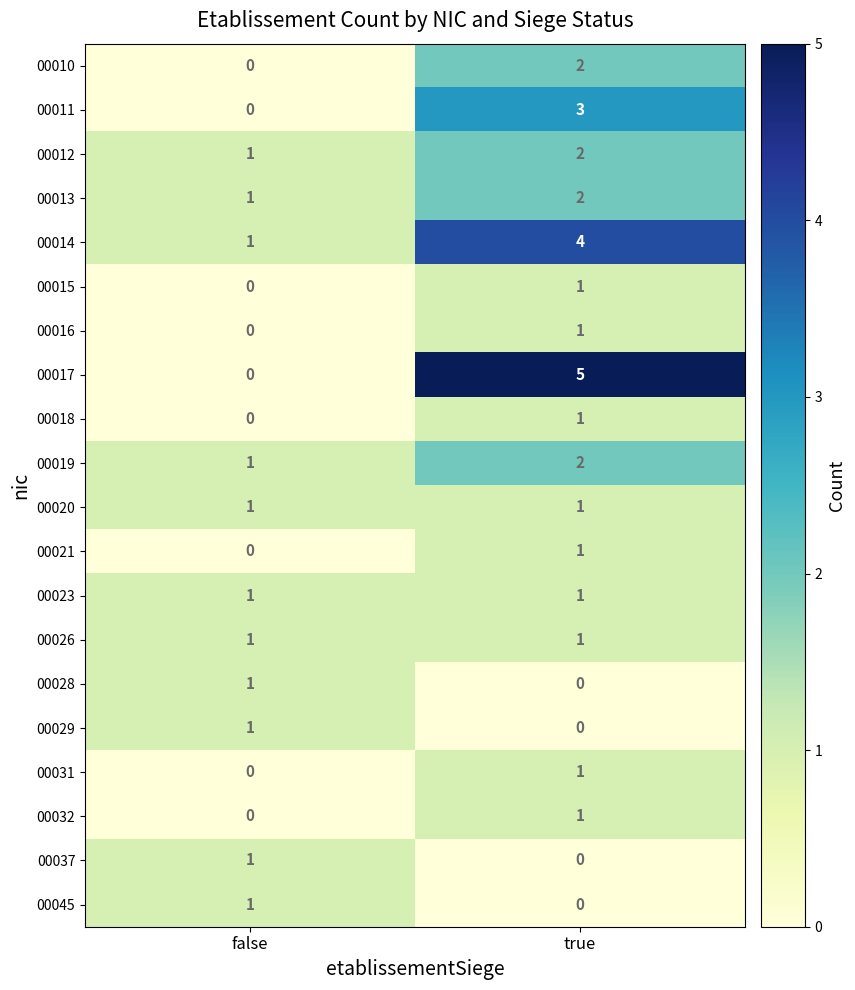

Which category has the highest value across all series?

true